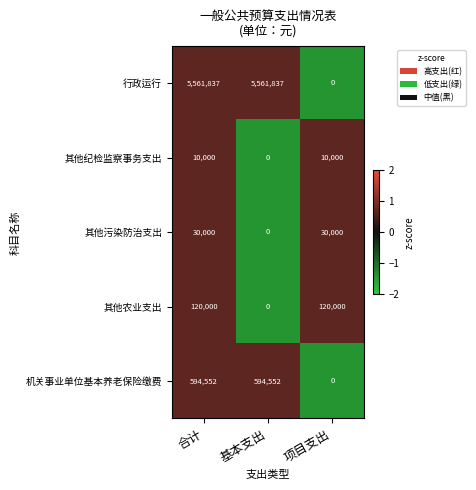

List the series in order of their peak value, lowest first.

其他纪检监察事务支出, 其他污染防治支出, 其他农业支出, 机关事业单位基本养老保险缴费, 行政运行